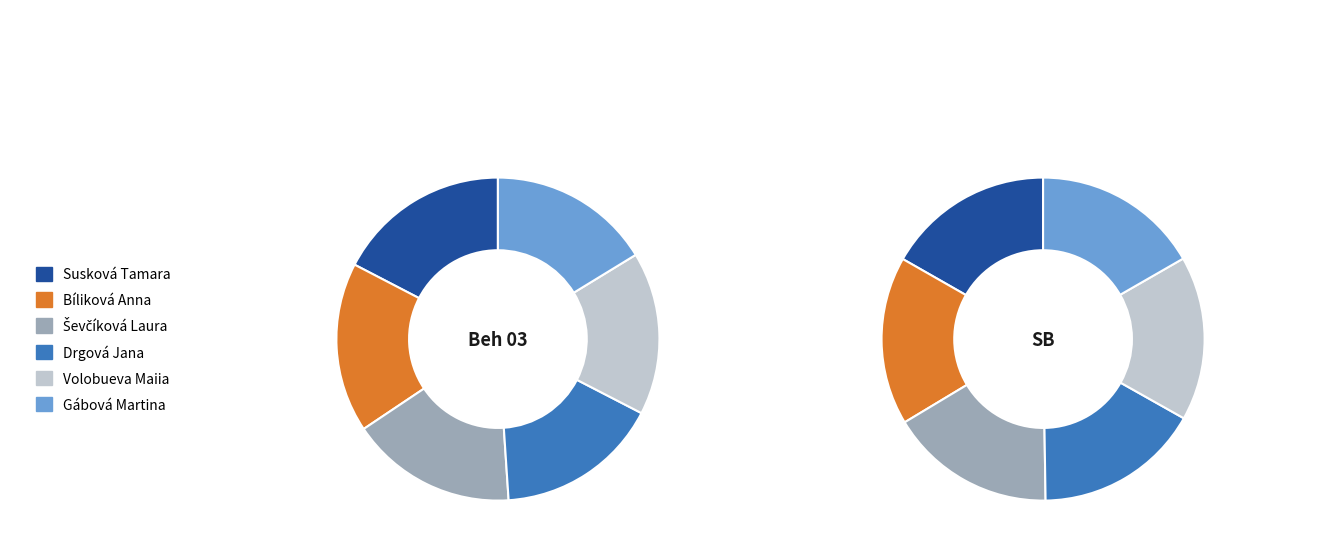

What is the smallest slice in the pie chart?

Susková Tamara